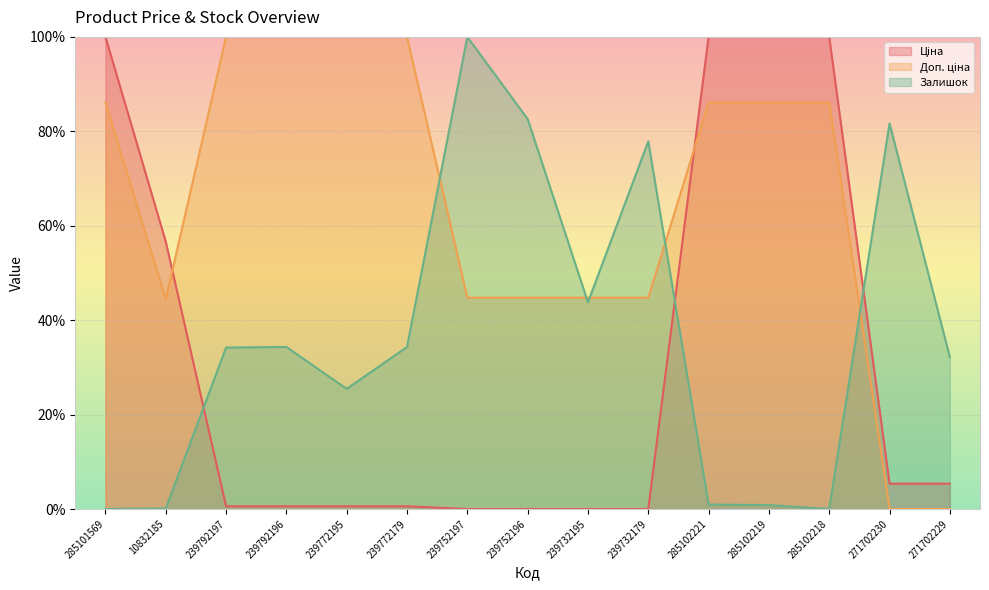

What is the spread (max minus min) of values at 239772179?

99.4